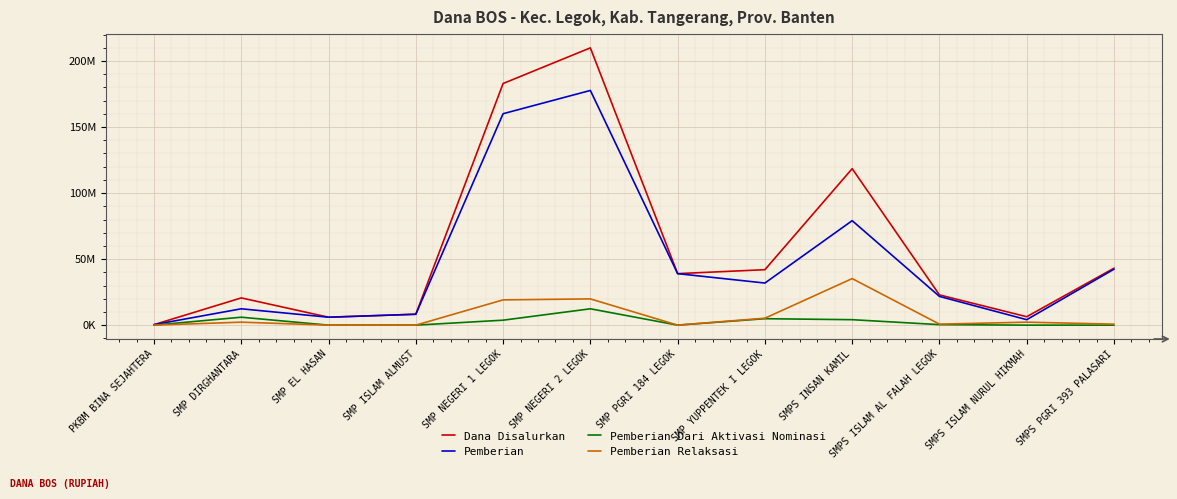

What are all the series names shown in the legend?

Dana Disalurkan, Pemberian, Pemberian Dari Aktivasi Nominasi, Pemberian Relaksasi